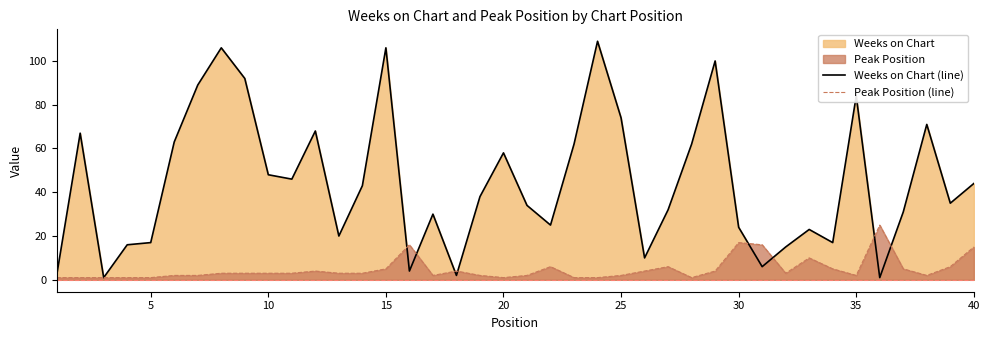

What is the maximum value for Weeks on Chart (line)?

109